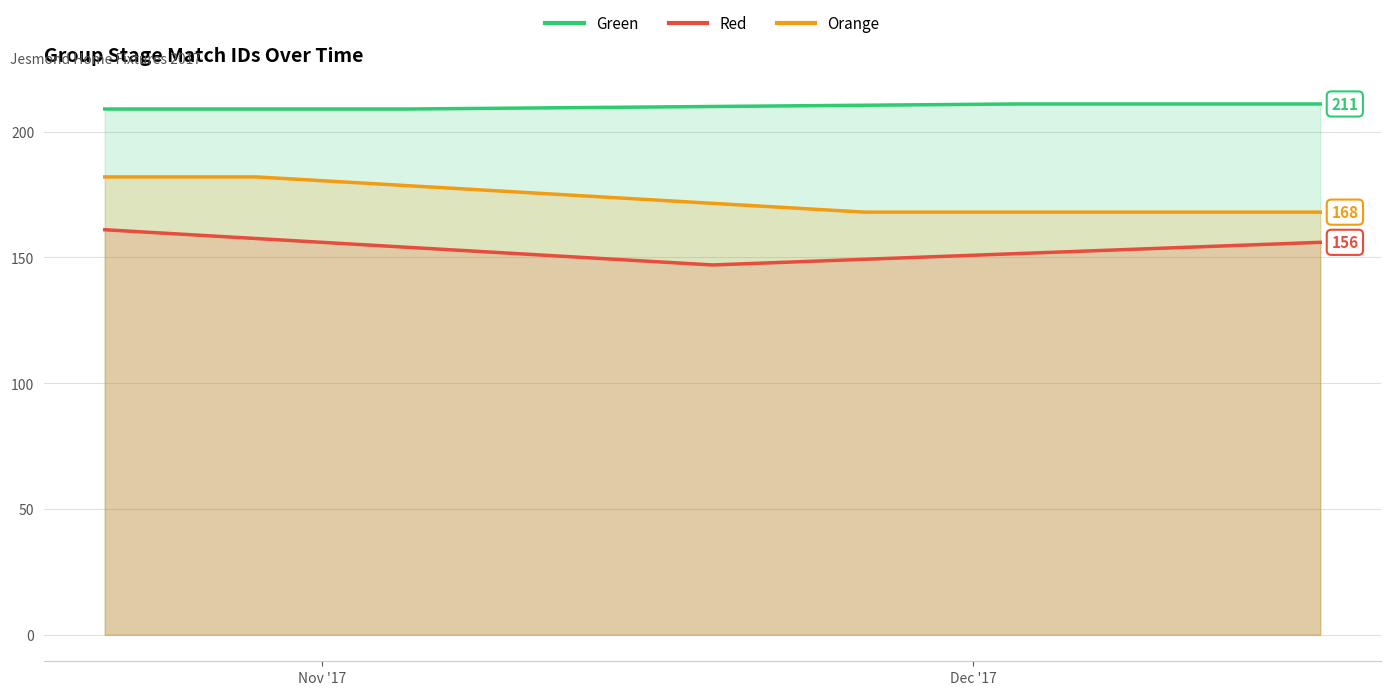

What is the difference between the maximum and minimum values in the Red series?

14.0